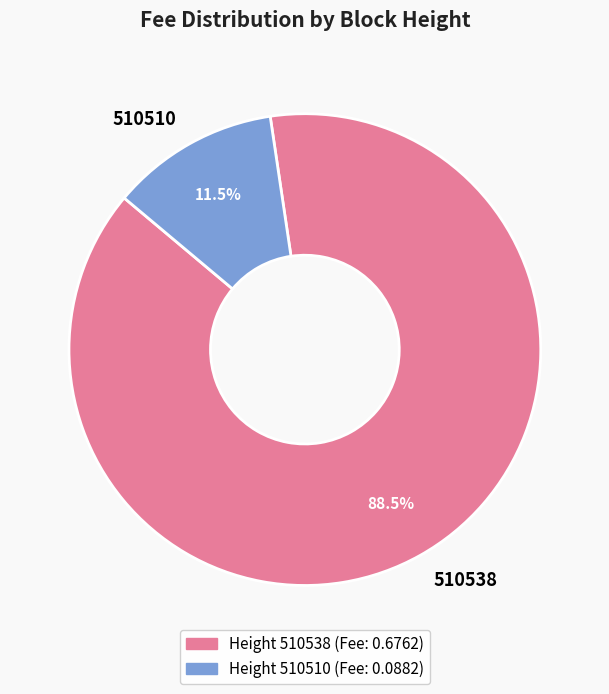

Between 510538 and 510510, which is larger?

510538